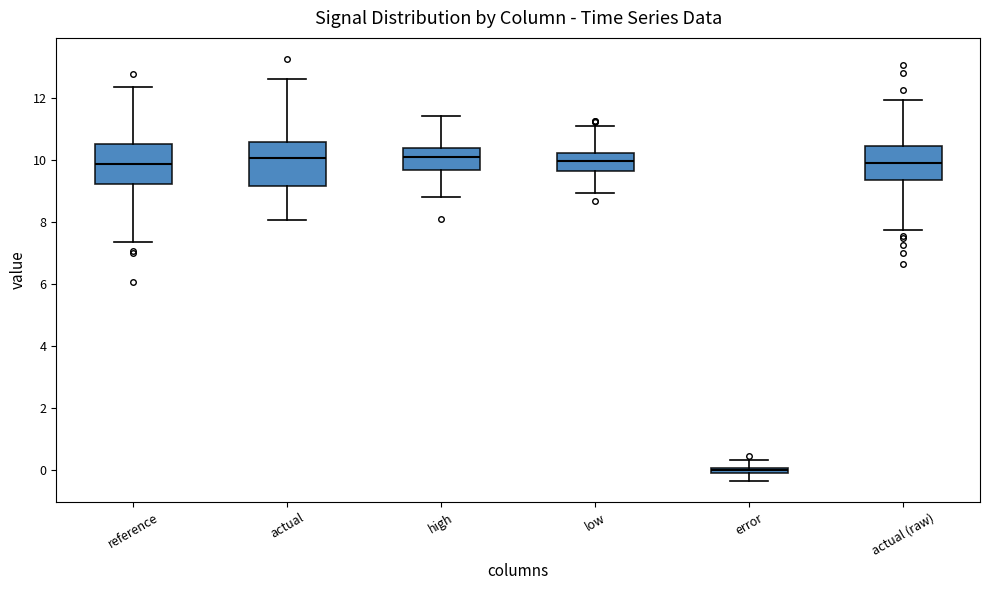

Where is the upper edge of the box for reference on the y-axis? The values are not printed on the chart, so give them approximately, as read against the axis.

10.6